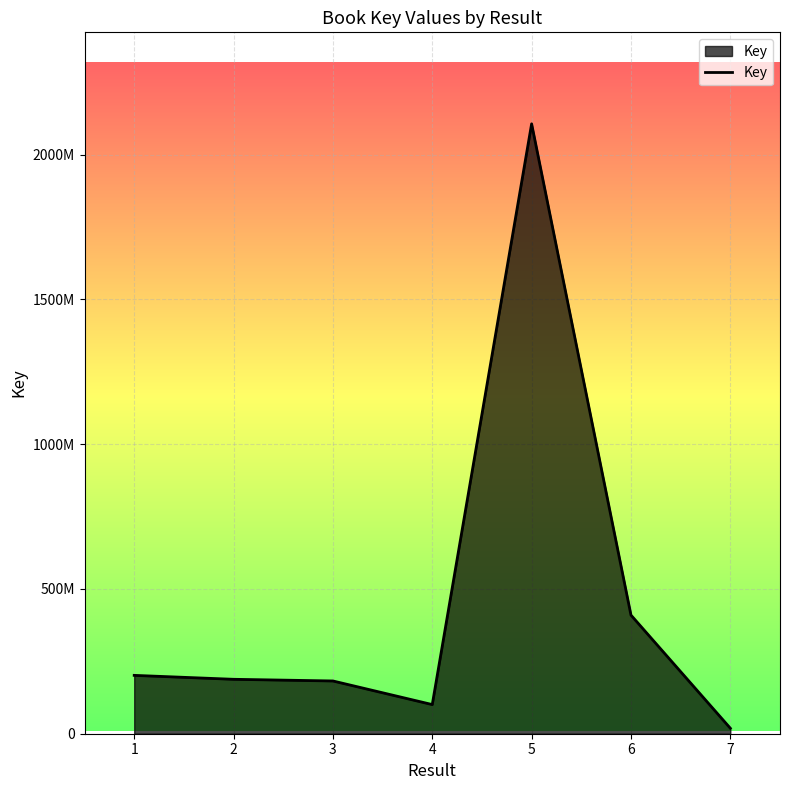

Does the chart have visible grid lines?

Yes